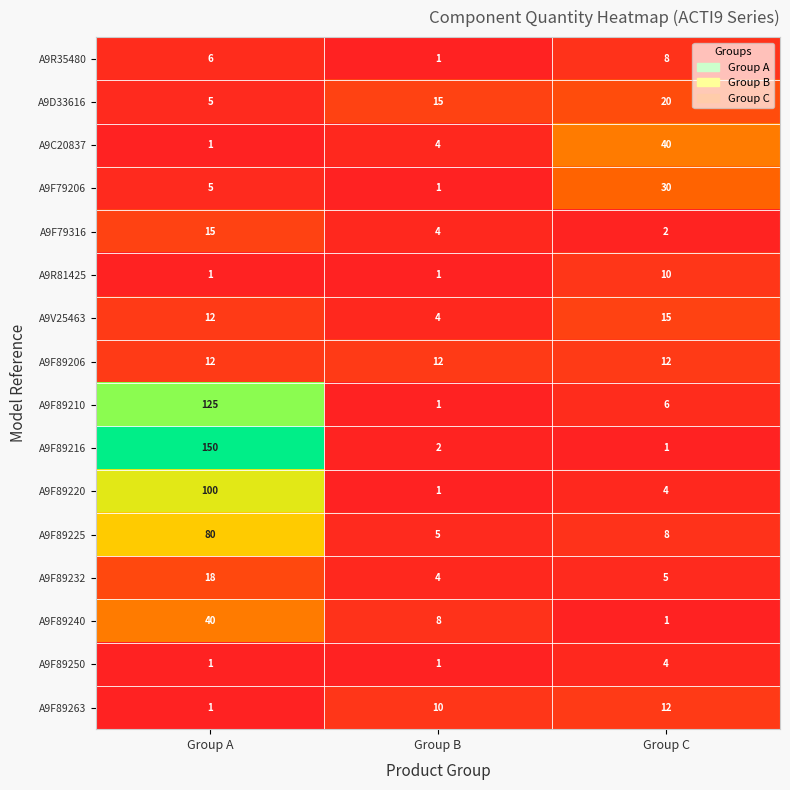

The A9F89240 series shows 1 at Group C. True or false?

True